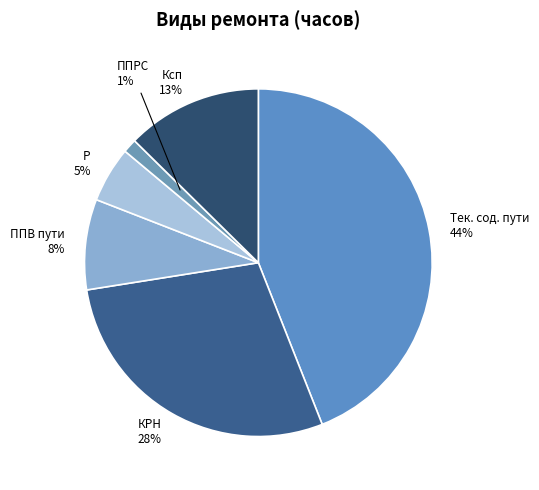

True or false: Ксп accounts for 6% of the total.

False